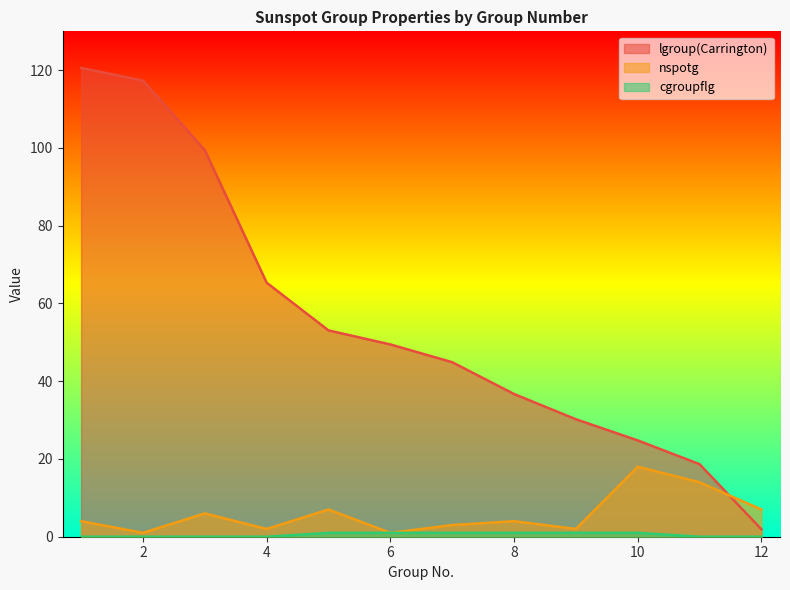

At which category does the chart reach its minimum across all series?

1